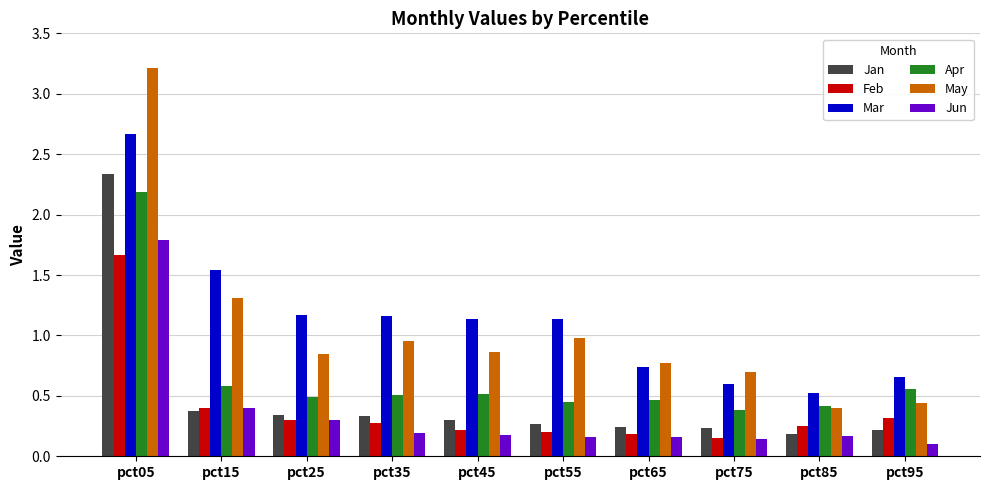

Which category has the lowest value in the Jun series?

pct95